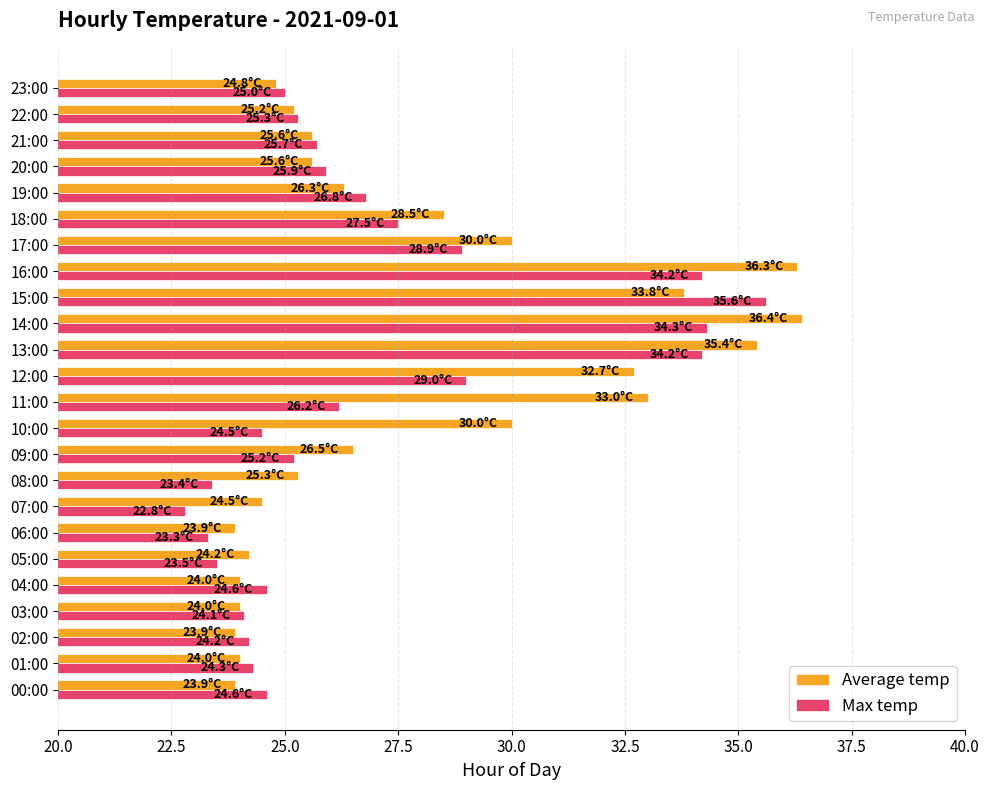

Count the number of categories in the chart.

24